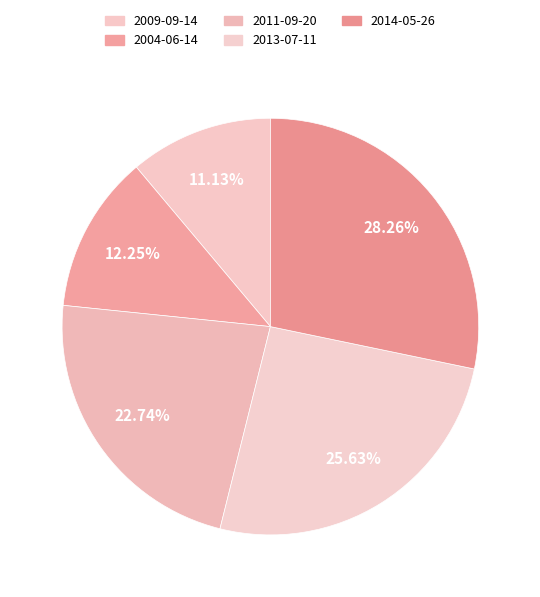

Does any single category account for the majority?

No